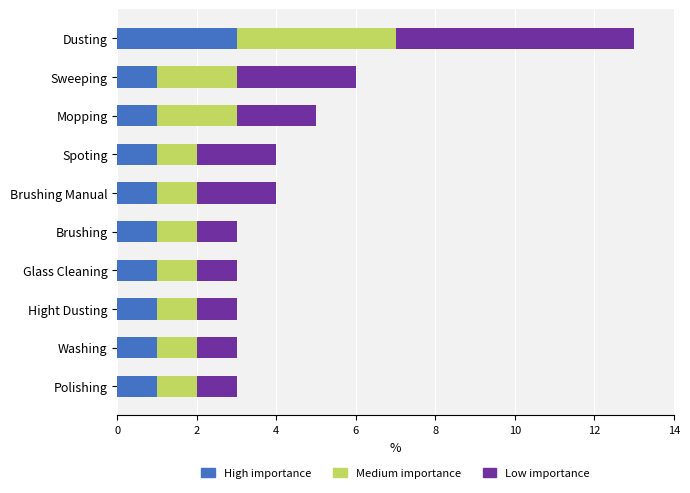

Read the High importance value at Dusting.

3